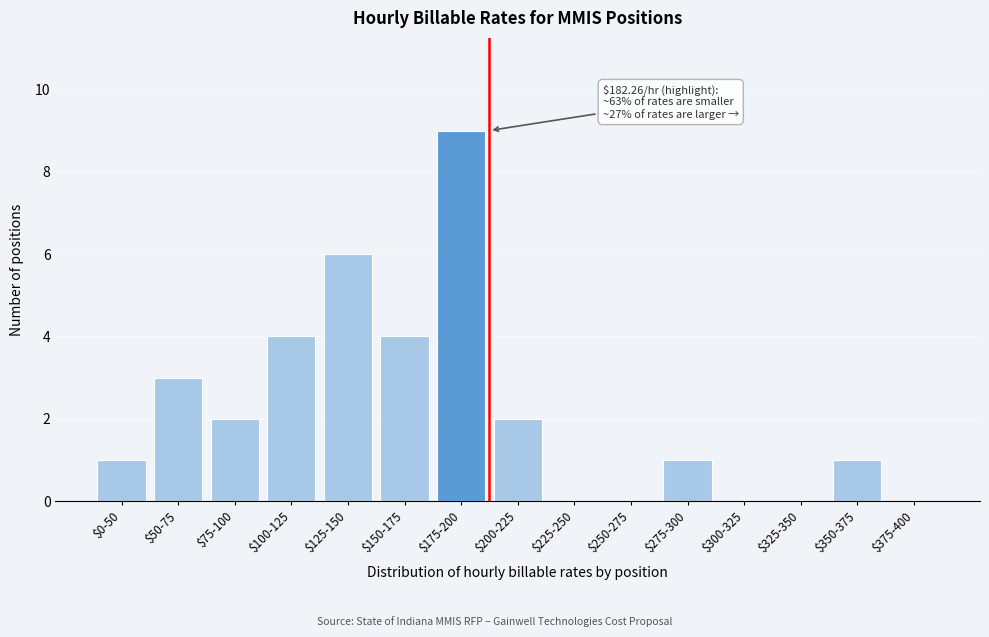

What is the sum of all values?

33